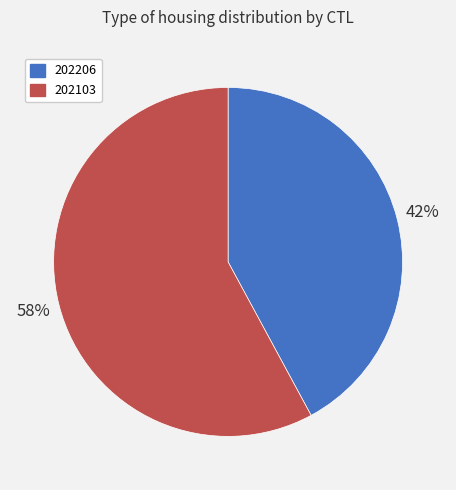

Is there a majority slice in this chart?

Yes